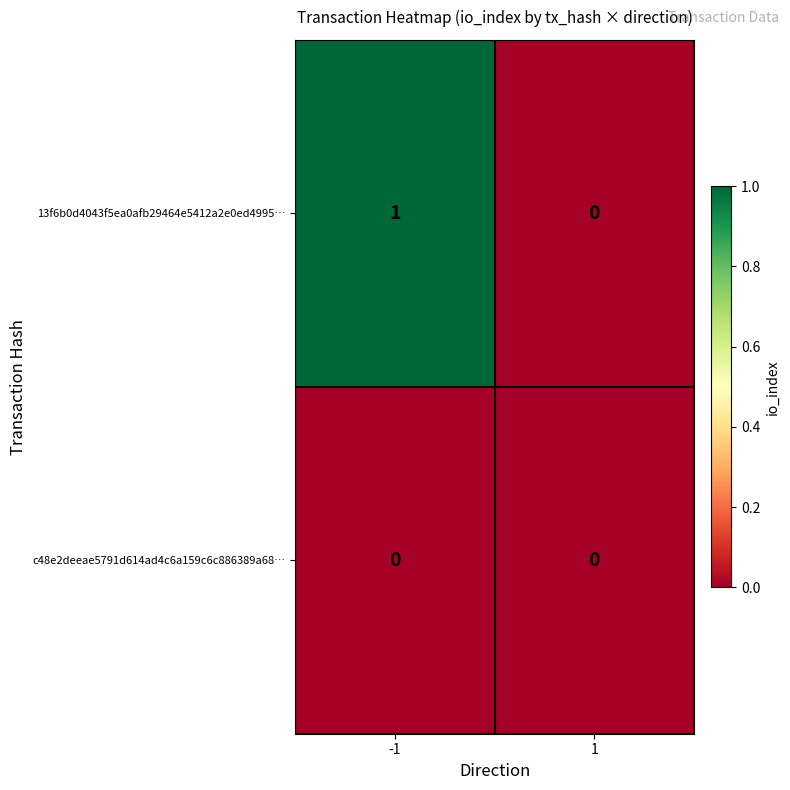

Which series has the widest spread of values?

13f6b0d4043f5ea0afb29464e5412a2e0ed4995…